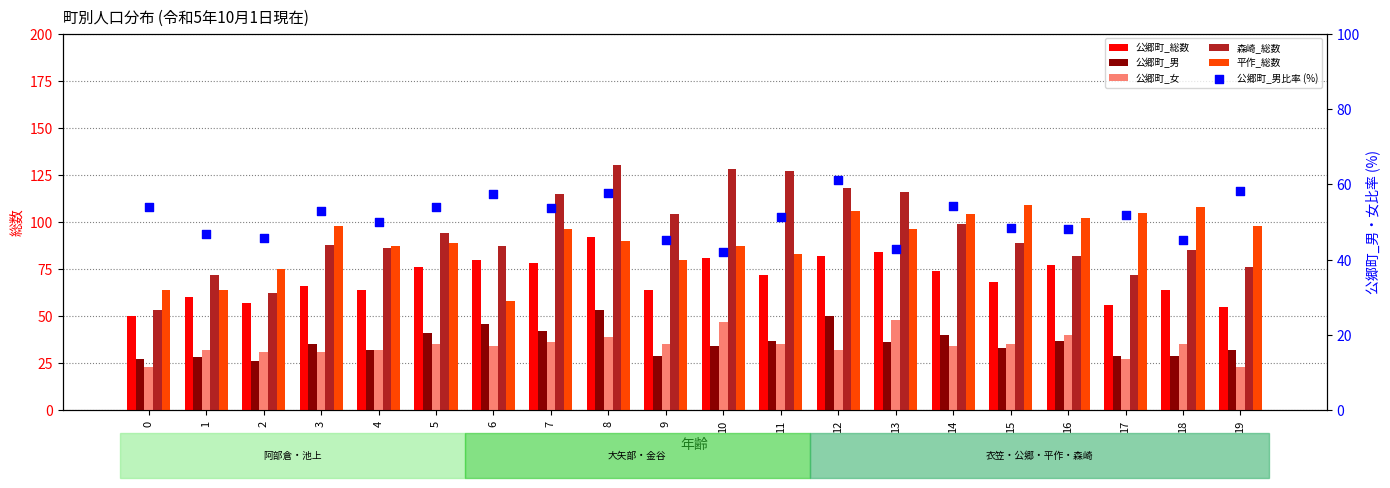

Which series has the largest total across all categories?

森崎_総数